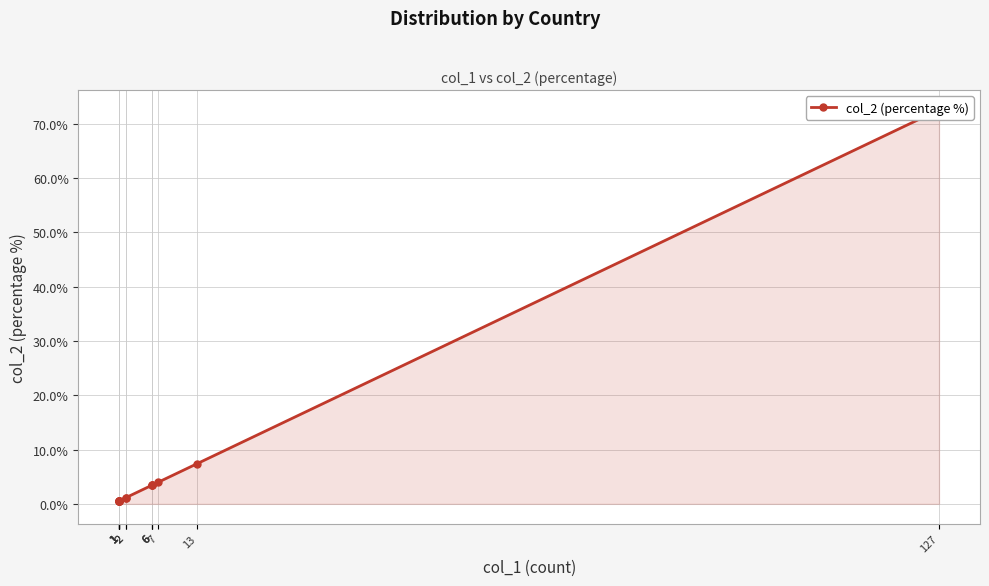

What is the ratio of the value at 2 to the value at 6?

0.3